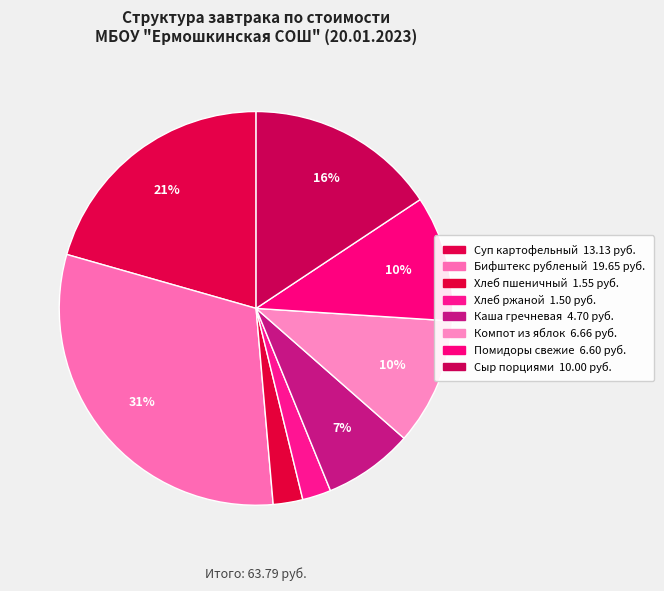

Count the number of slices in the pie.

8